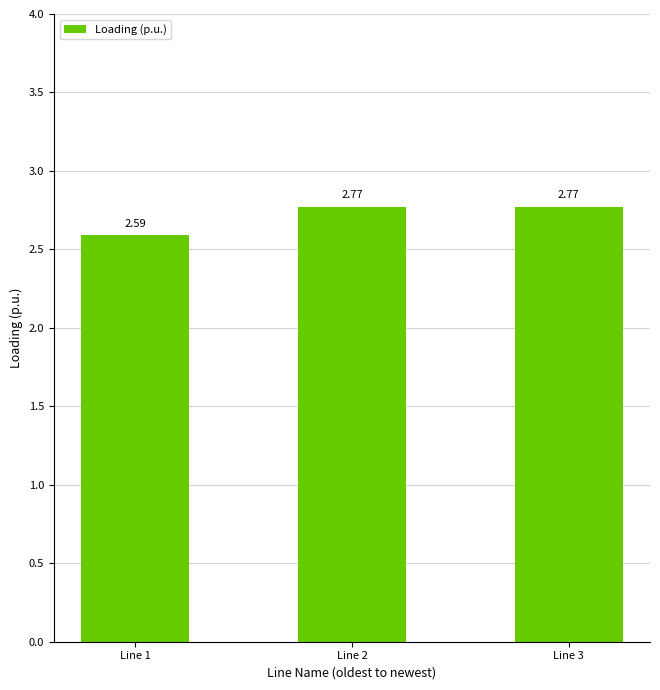

True or false: the data shows 2.6 at Line 1.

True